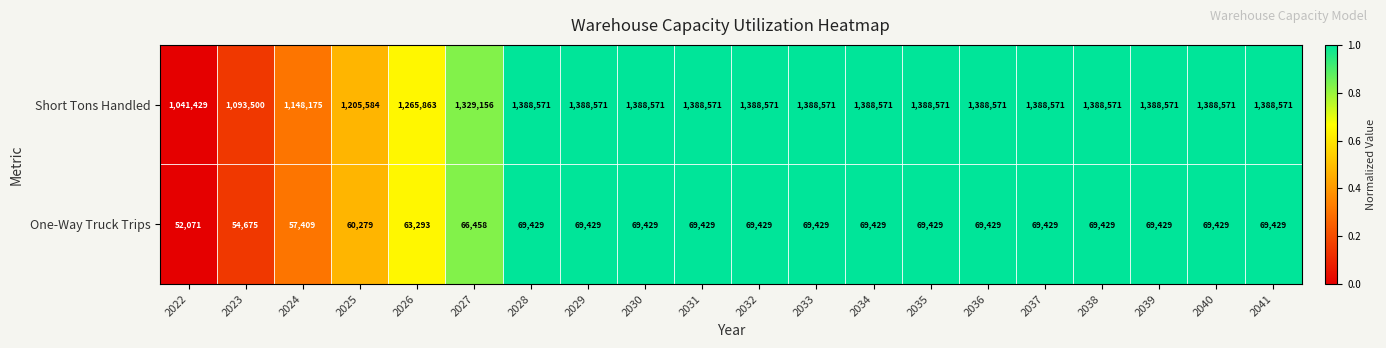

Rank the series by their maximum value, from highest to lowest.

Short Tons Handled, One-Way Truck Trips